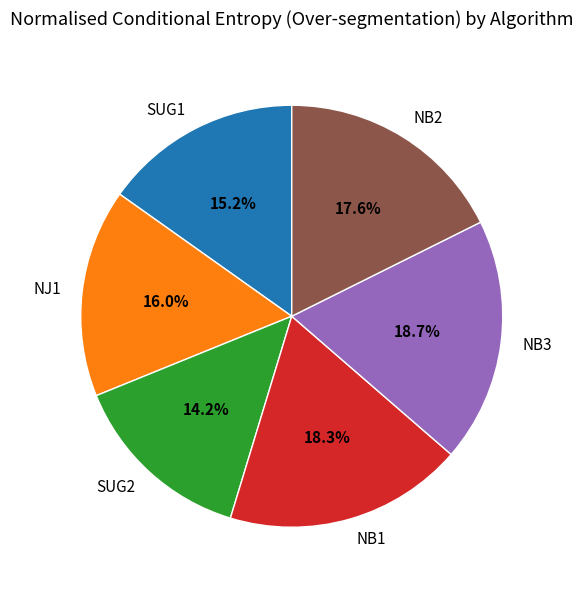

What percentage is the NJ1 slice, to the nearest percent?

16%